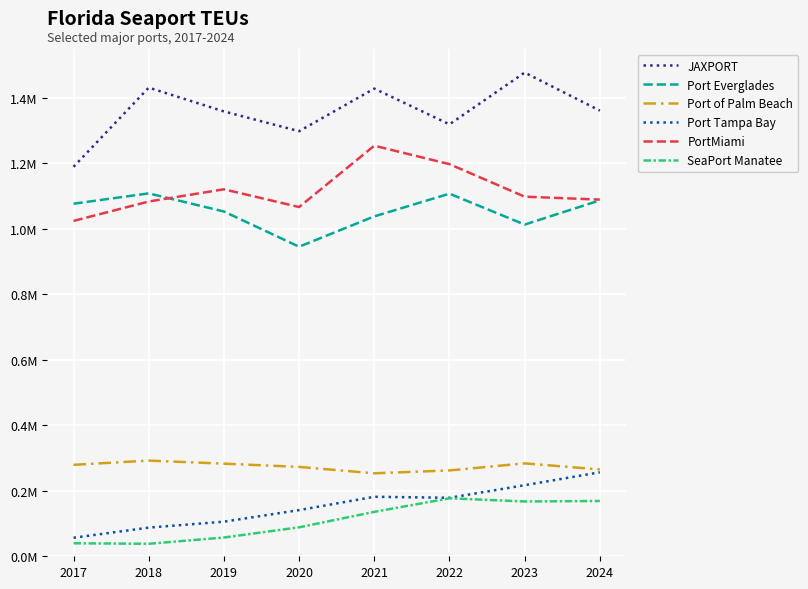

The value of SeaPort Manatee at 2023 is 61383.0. True or false?

False